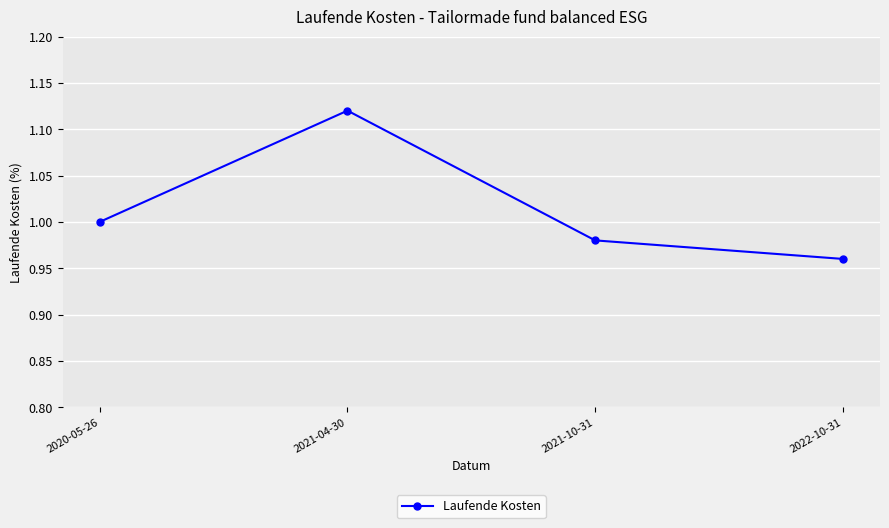

How many categories are shown in the chart?

4